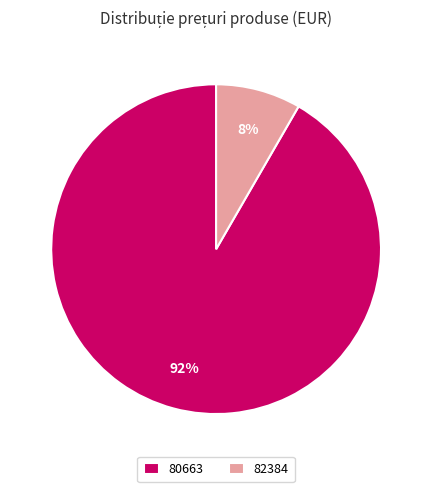

To the nearest percent, what portion does 82384 represent?

8%